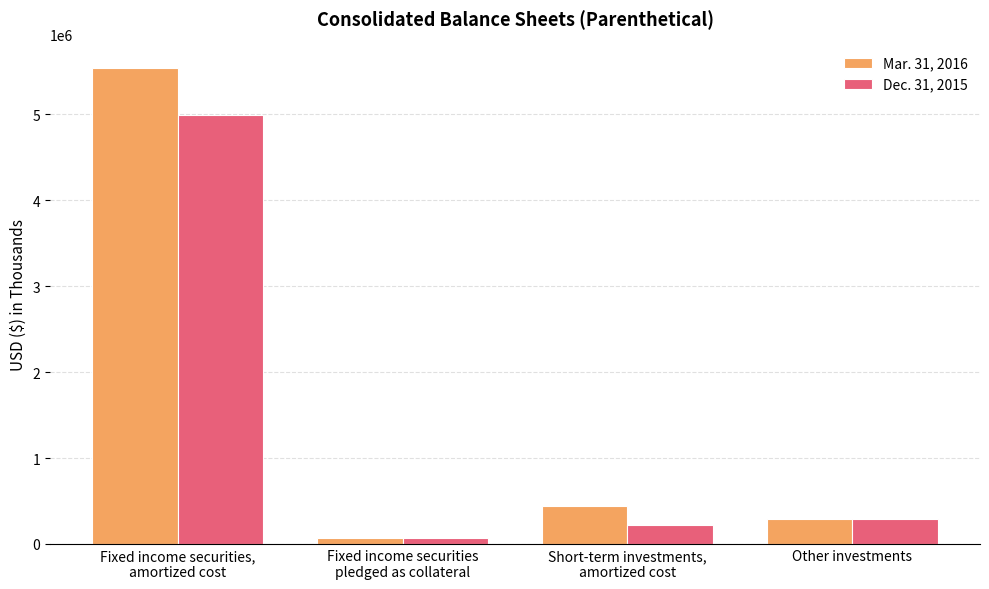

What is the sum of all Dec. 31, 2015 values?

5568418